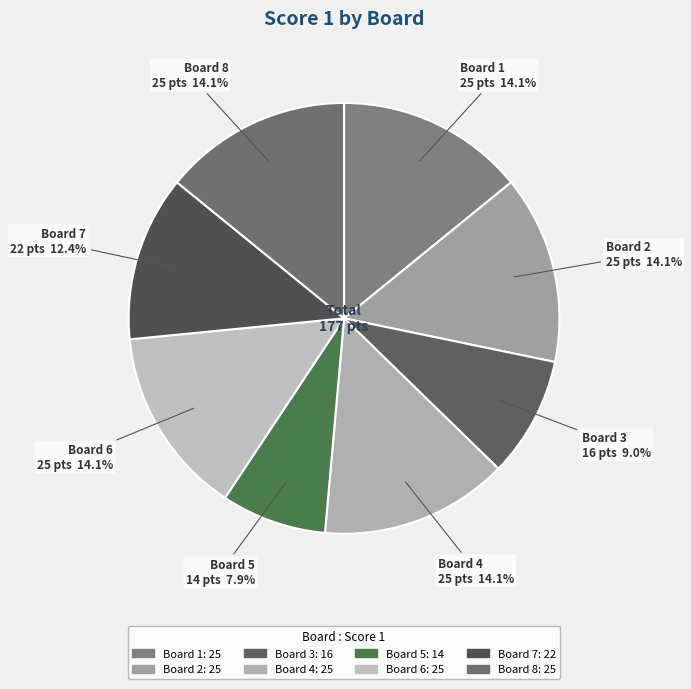

Which slice is the smallest?

Board 5